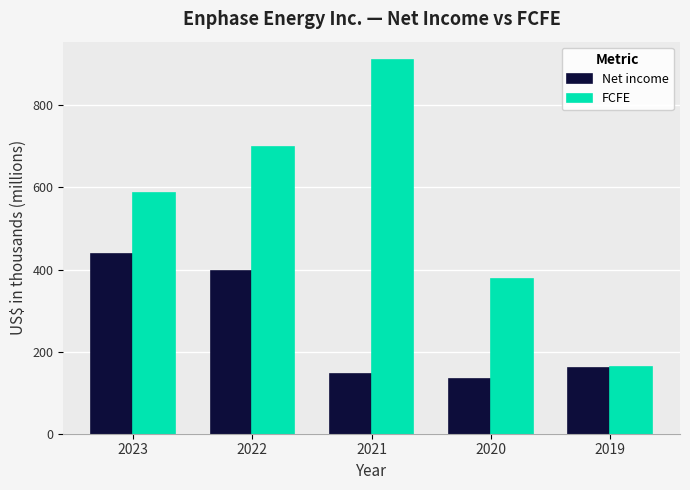

Which category has the highest value in the Net income series?

2023